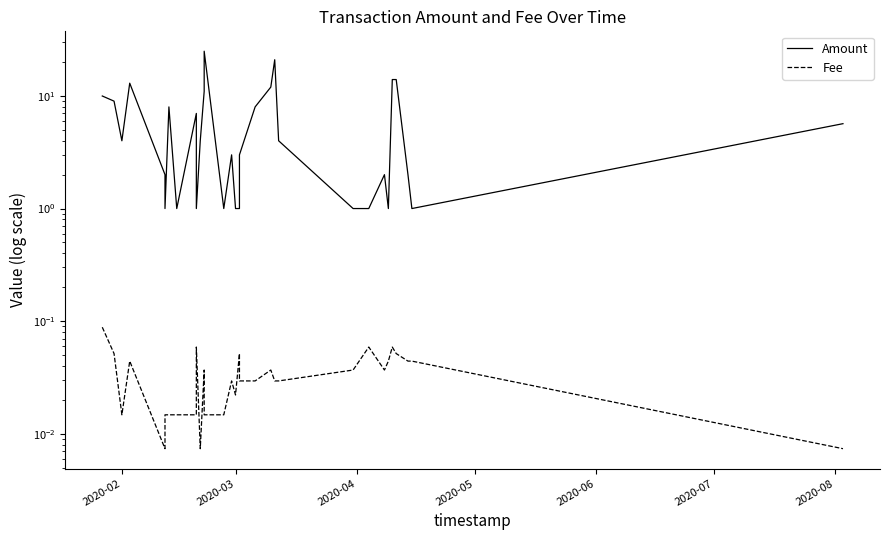

What are all the series names shown in the legend?

Amount, Fee